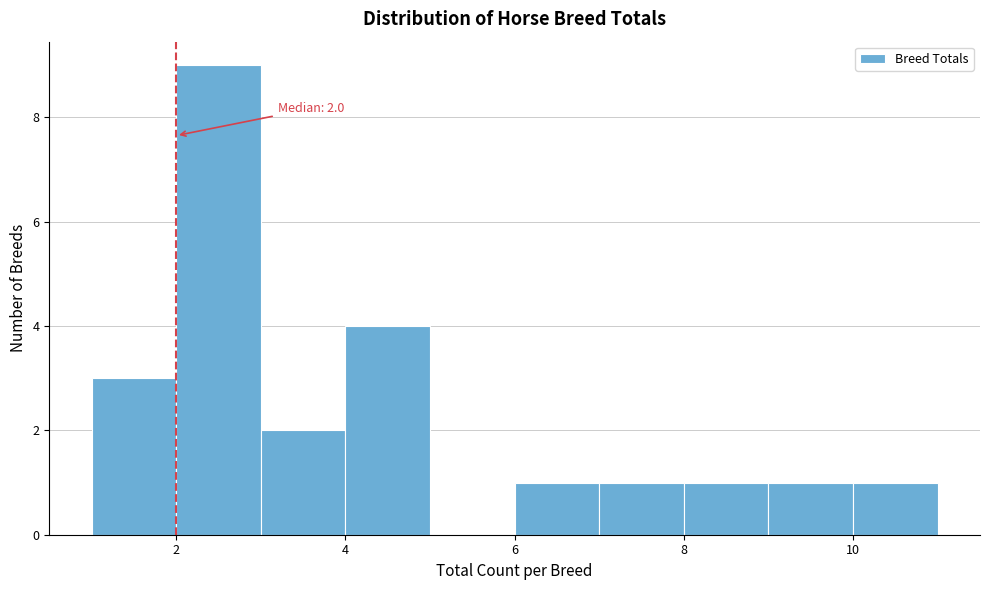

Which range on the x-axis has the tallest bar?

2 to 3